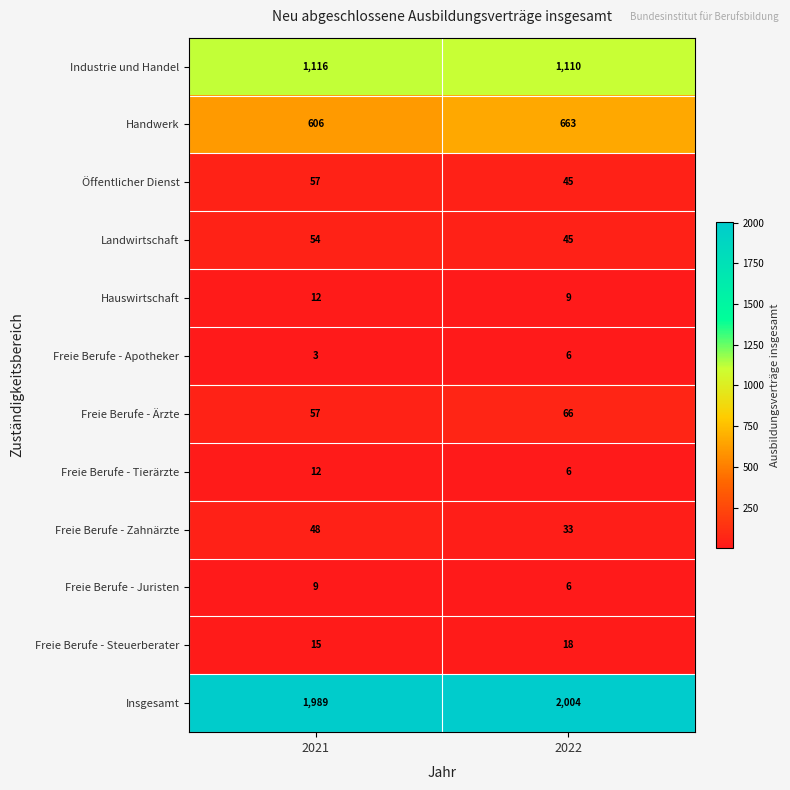

Which series has the widest spread of values?

Handwerk